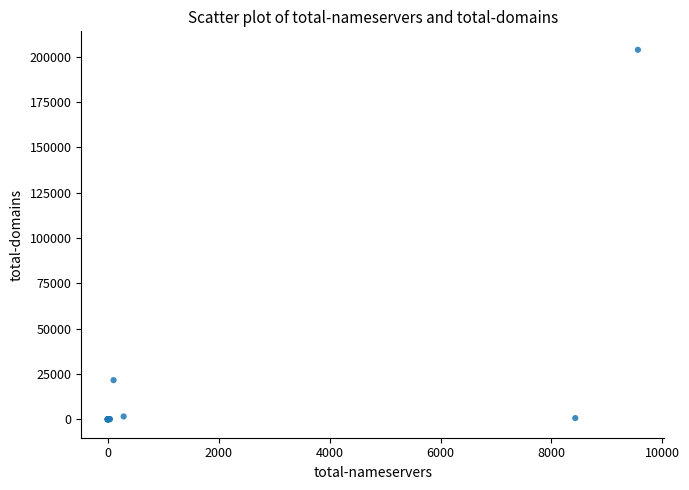

What Y value in the scatter plot is closest to 101881?

21565